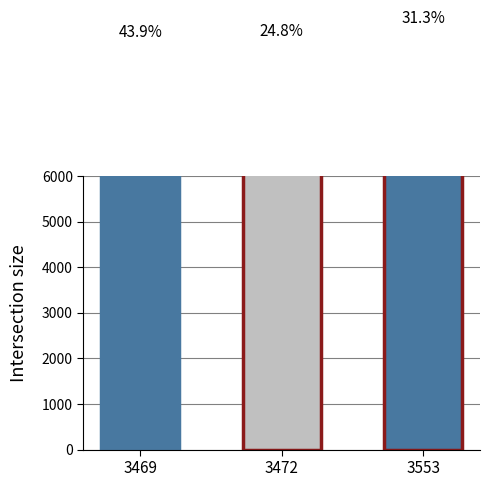

What is the maximum value shown in the chart?

9194